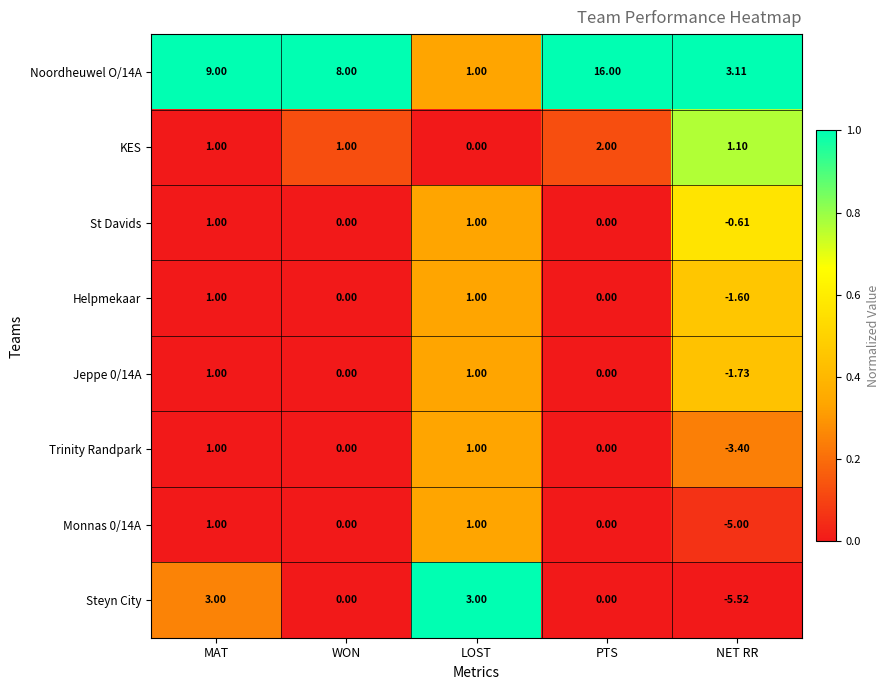

Is the value of Noordheuwel O/14A at WON greater than the value of Monnas 0/14A at WON?

Yes